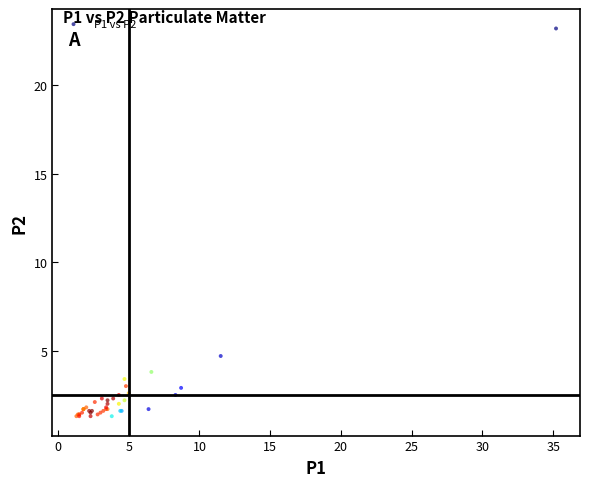

What Y value in the scatter plot is closest to 12?

4.7